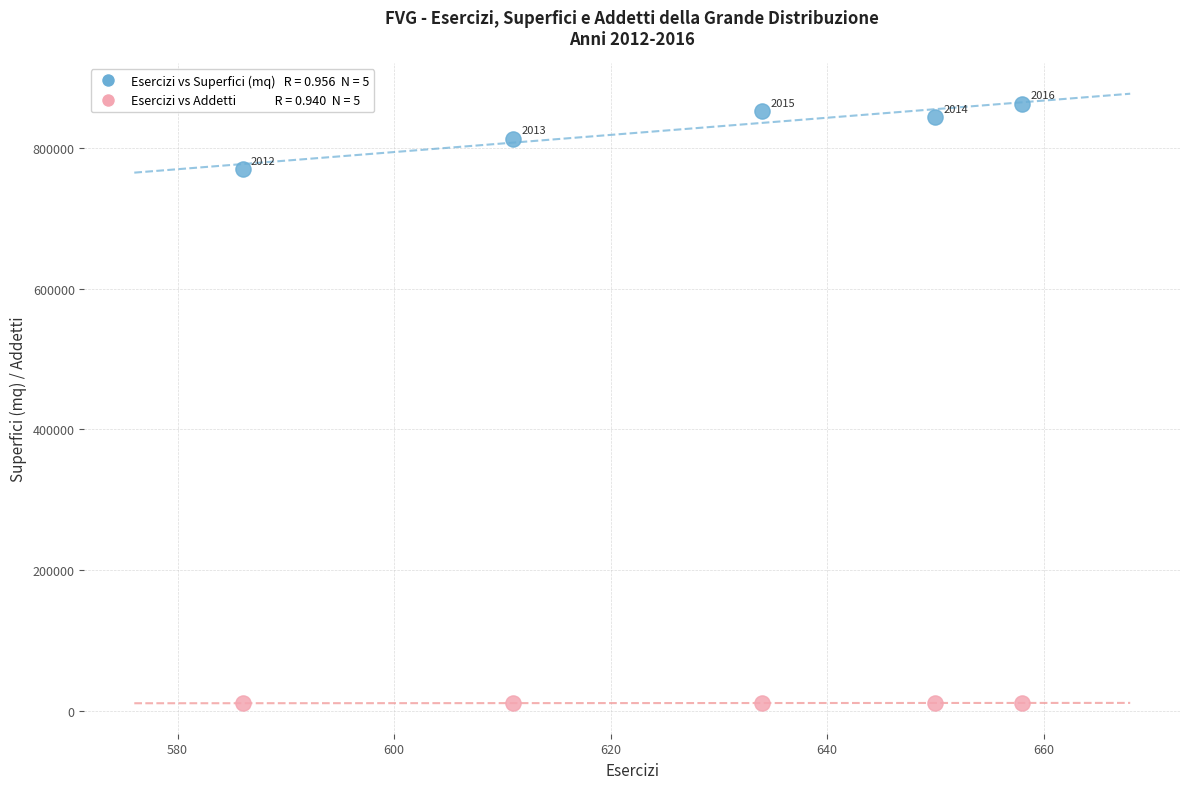

Across all series, what Y value is closest to 436816?

769434.0